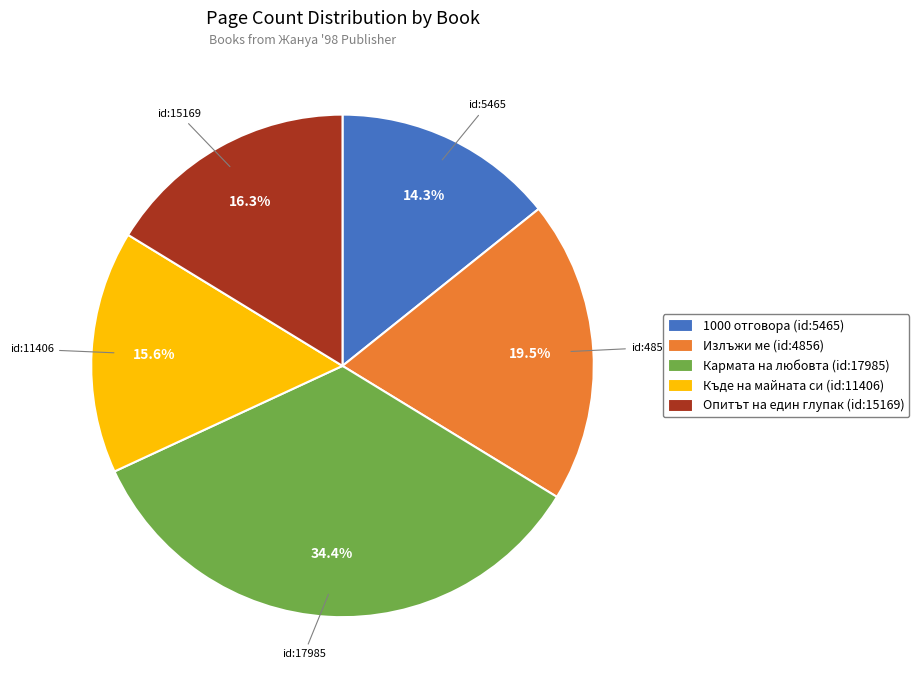

To the nearest percent, what is the average slice percentage?

20%